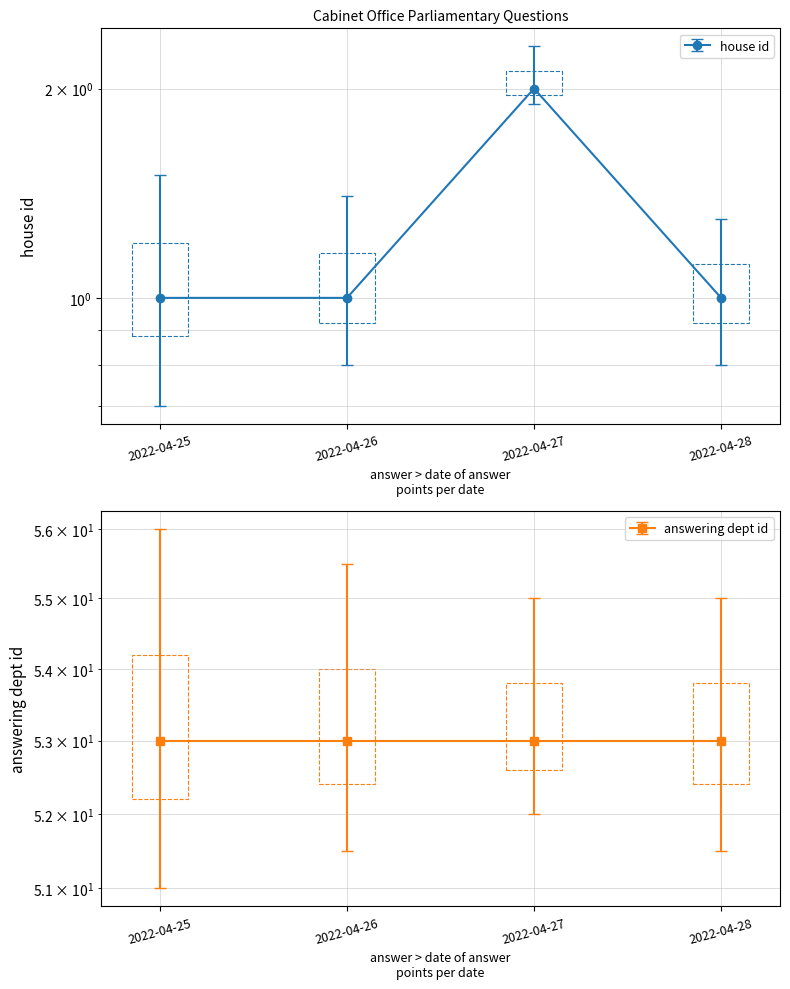

Rank the categories by value from highest to lowest.

2022-04-27, 2022-04-25, 2022-04-26, 2022-04-28